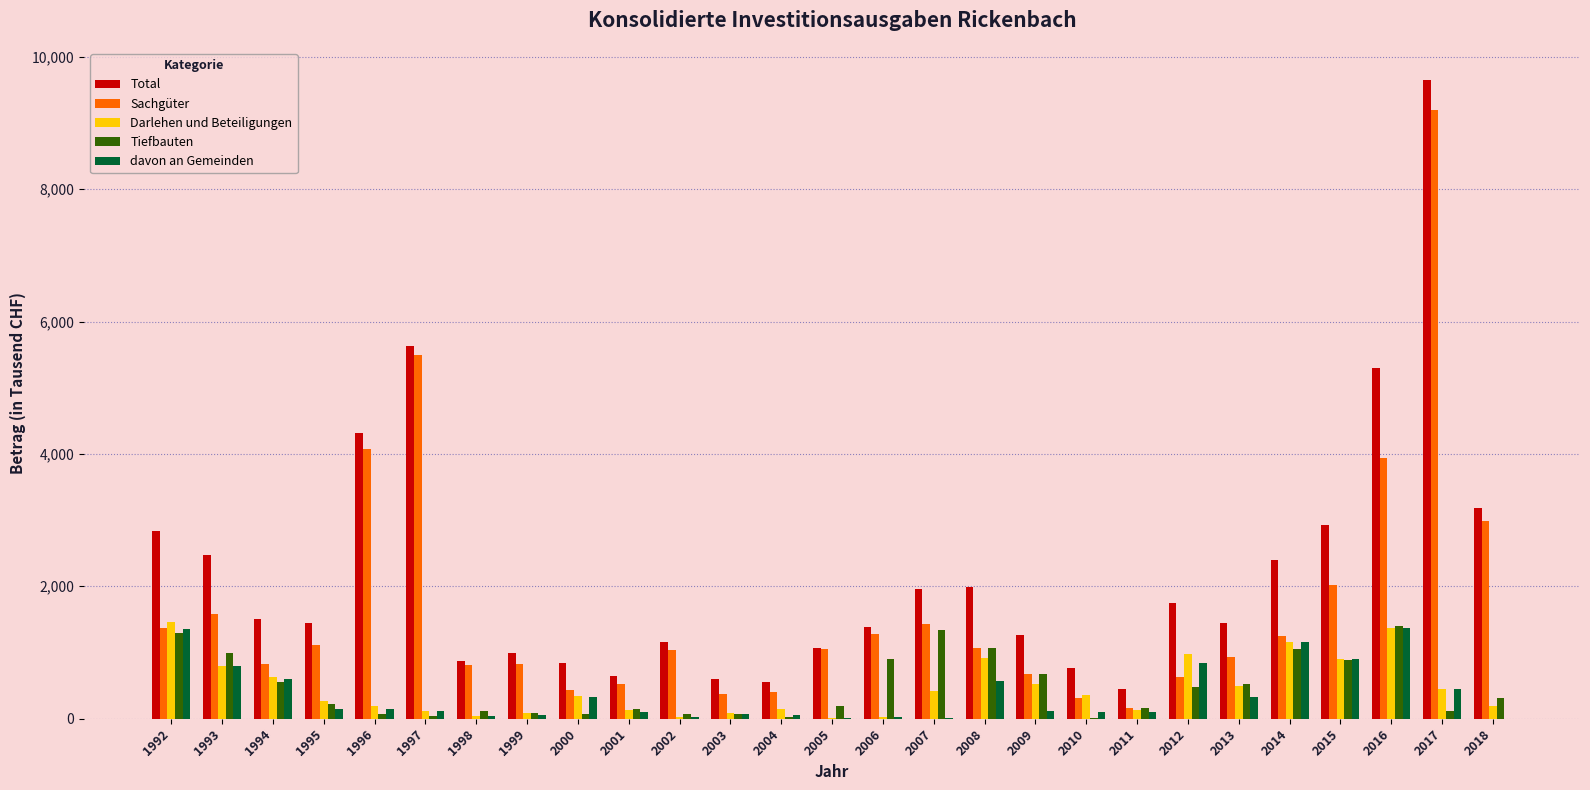

Is it true that Sachgüter equals 1831 at 2008?

False